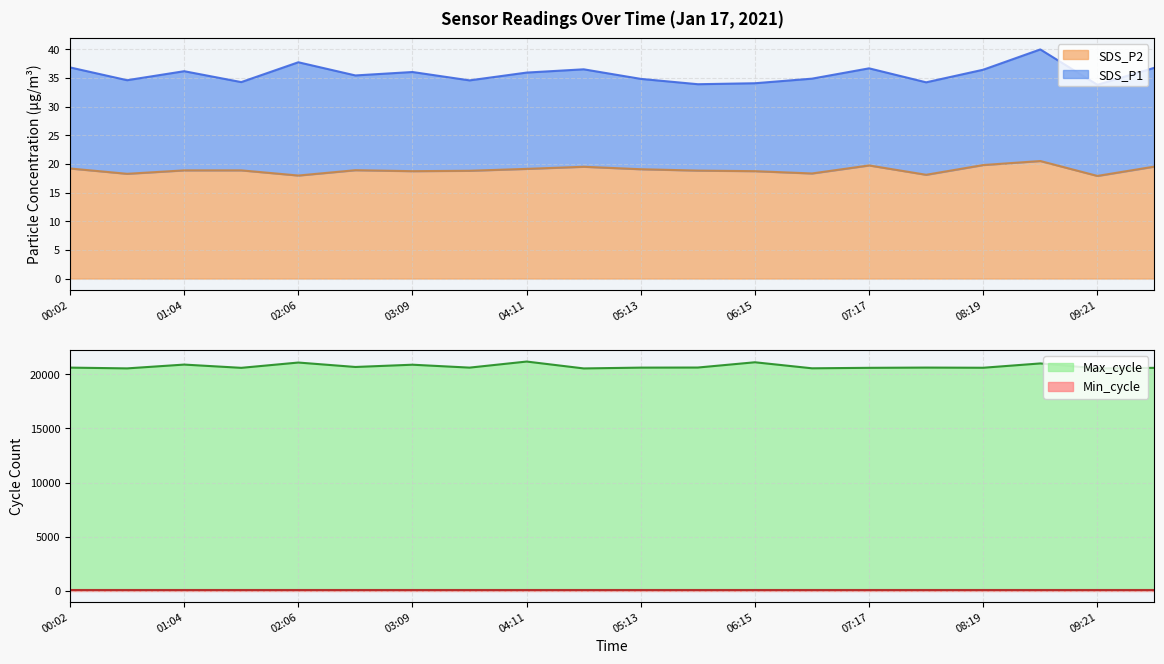

Which series changed the most between 00:33 and 04:42?

Max_cycle